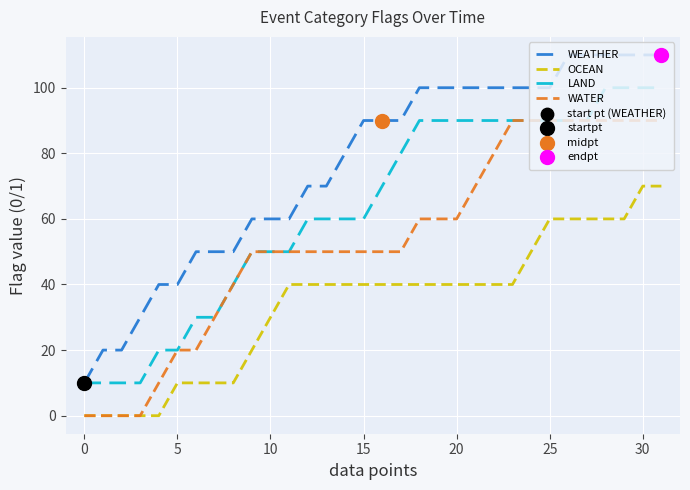

Which series has the largest total across all categories?

WEATHER